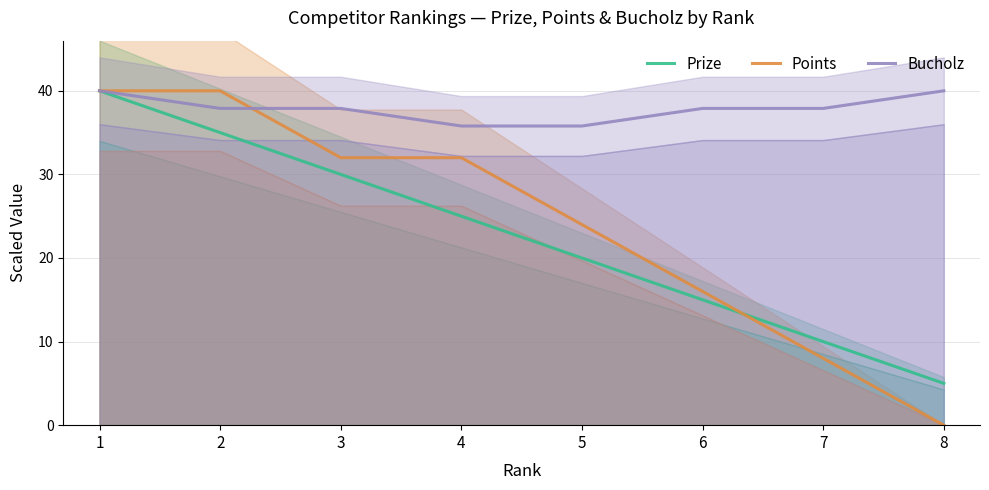

How many lines are shown in the chart?

3